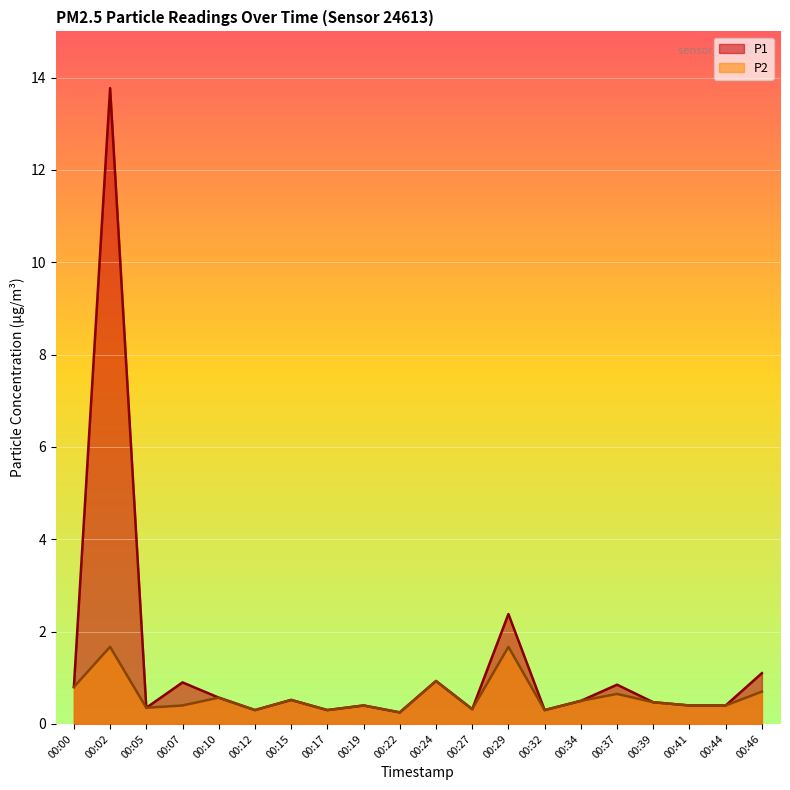

Between 00:34 and 00:39, which series saw the biggest shift?

P1